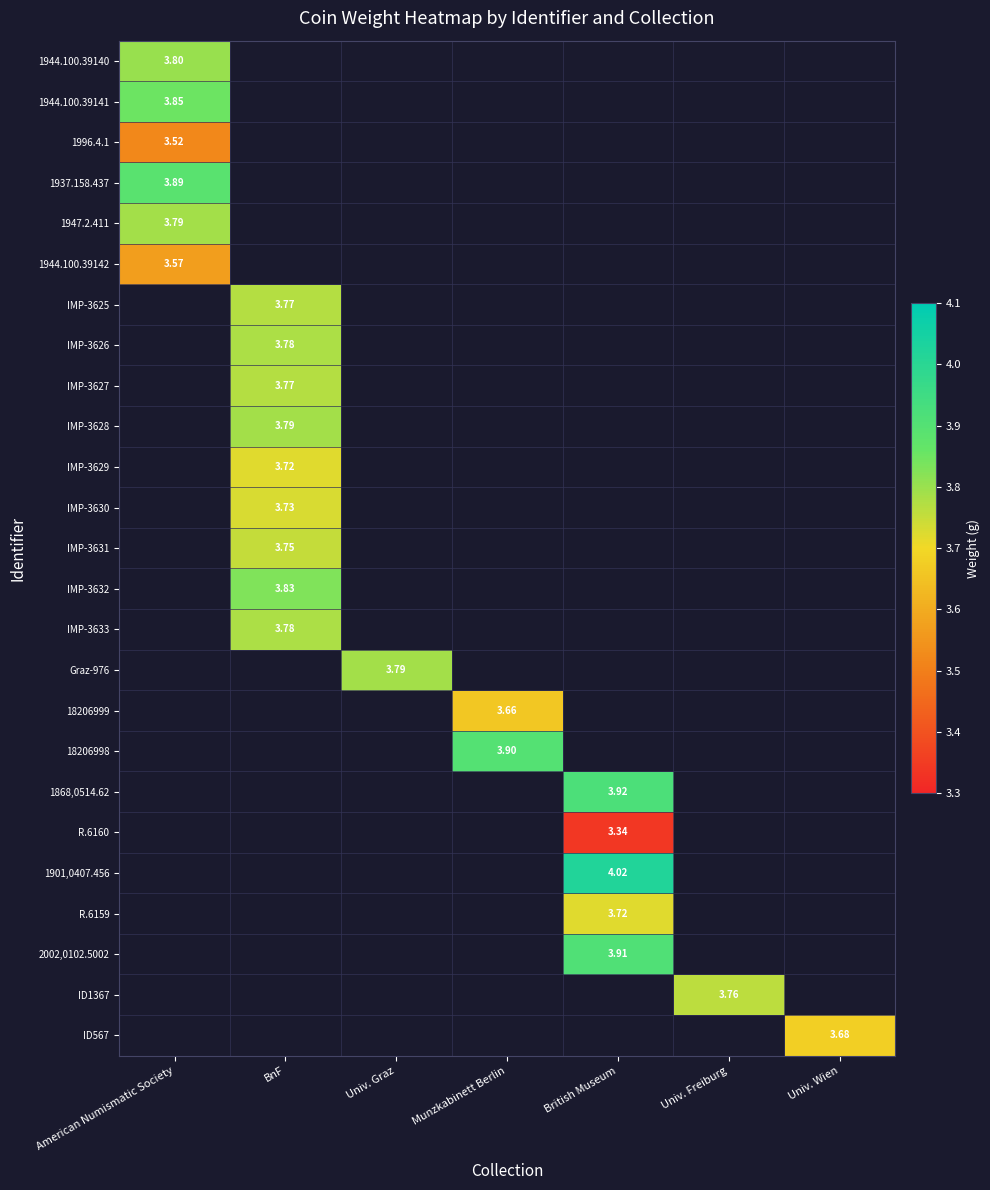

What is the highest value of the 1996.4.1 series?

3.5